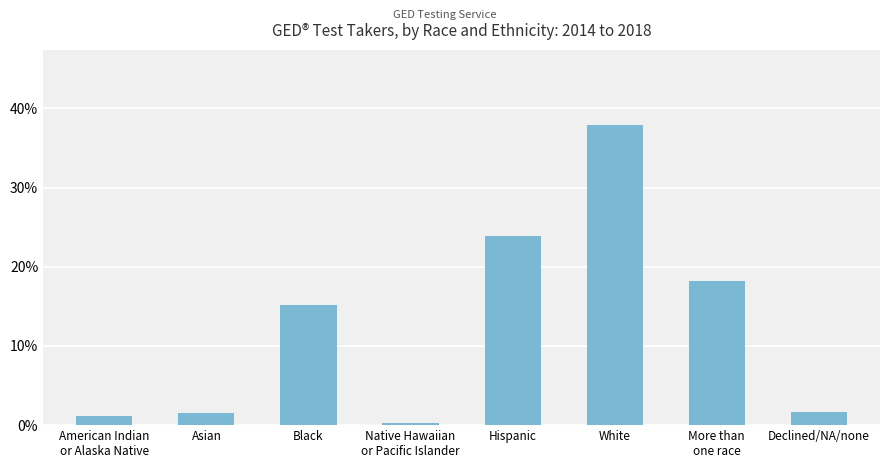

At which category does the chart reach its minimum across all series?

Native Hawaiian
or Pacific Islander